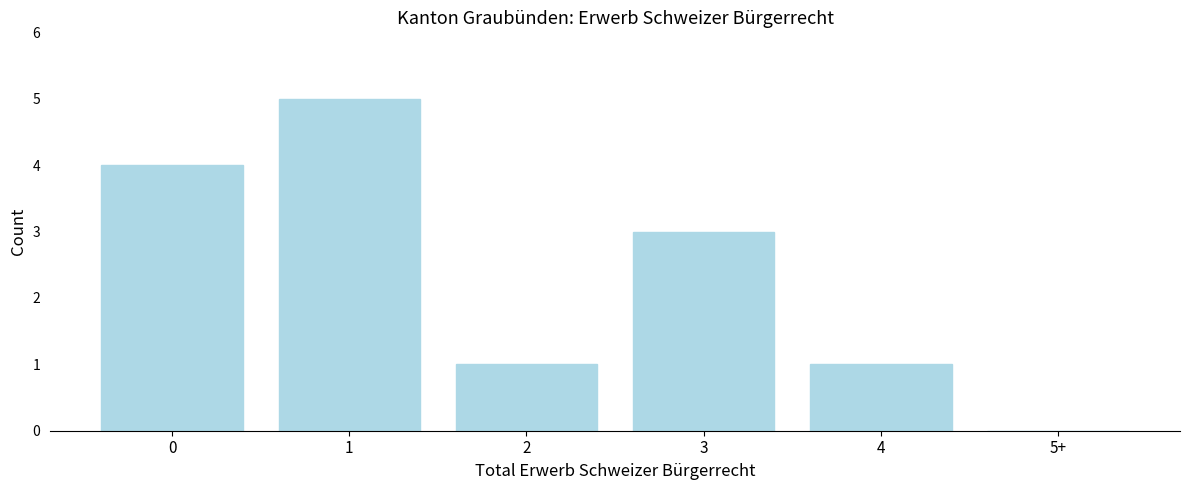

Reading left to right, transcribe all the data shown in this chart.

0=4	1=5	2=1	3=3	4=1	5+=0